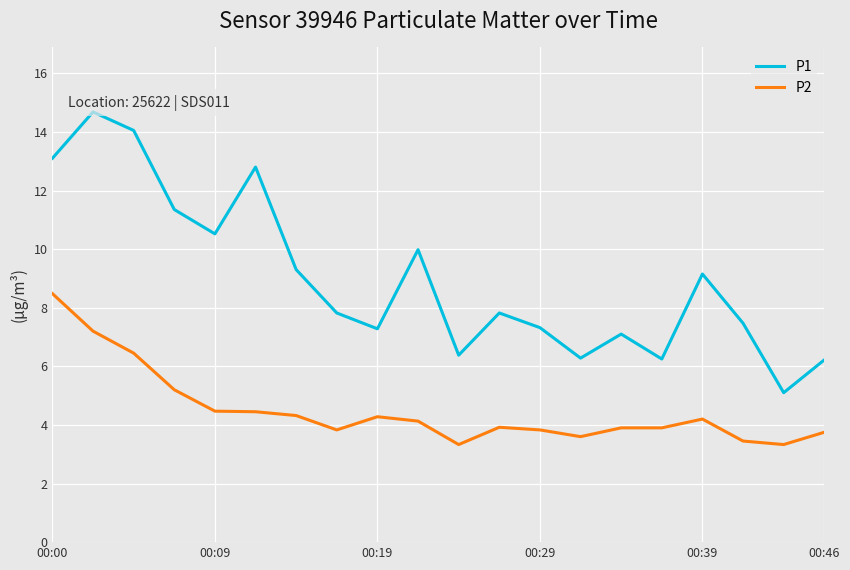

True or false: P2 and P1 intersect in this chart.

False